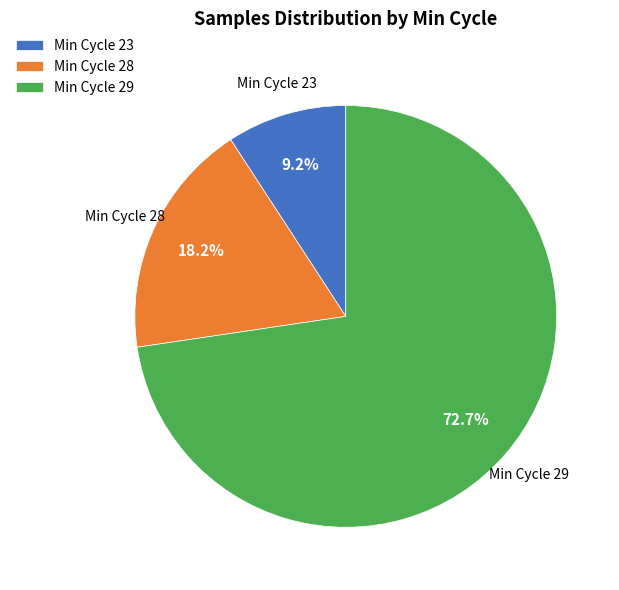

Between Min Cycle 29 and Min Cycle 28, which is larger?

Min Cycle 29